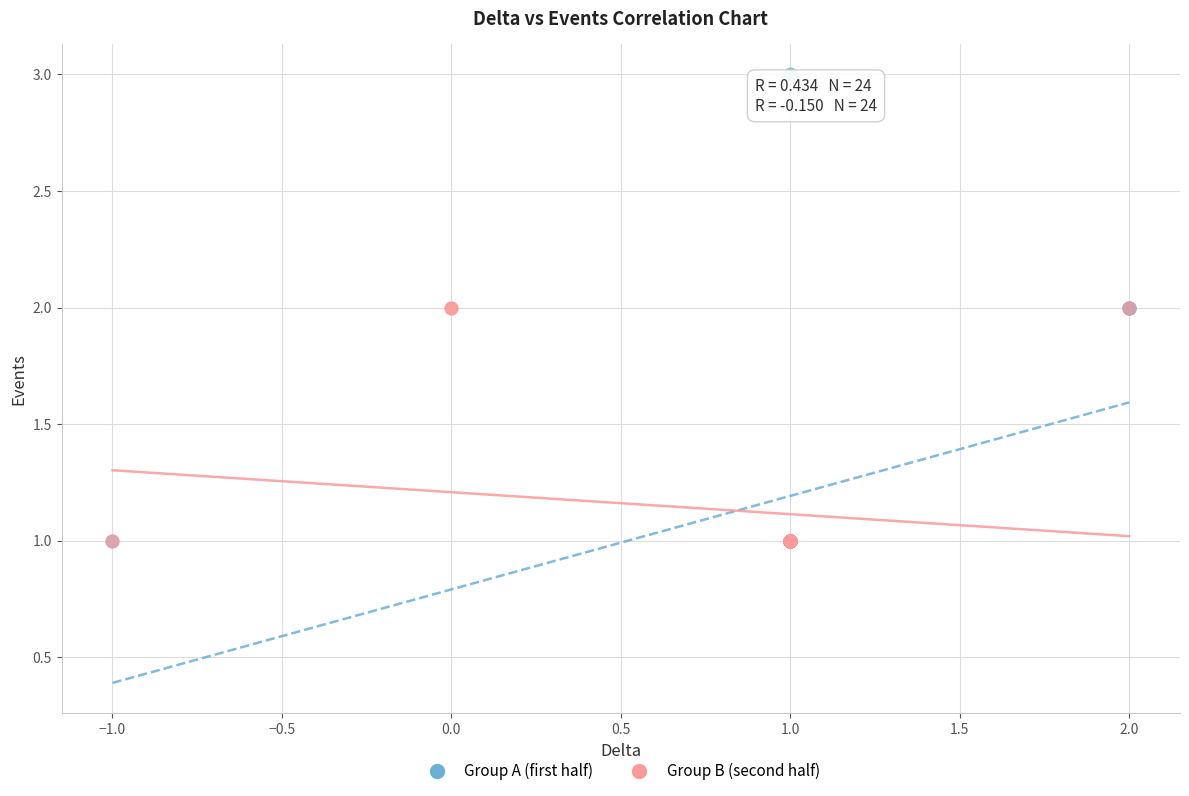

Which series has the widest spread of Y values?

Group A (first half)